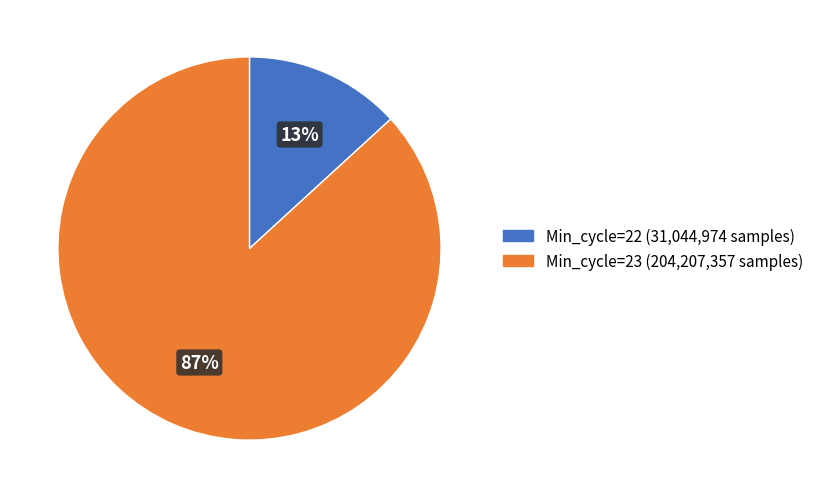

Do Min_cycle=22 and Min_cycle=23 together represent more than half of the pie?

Yes